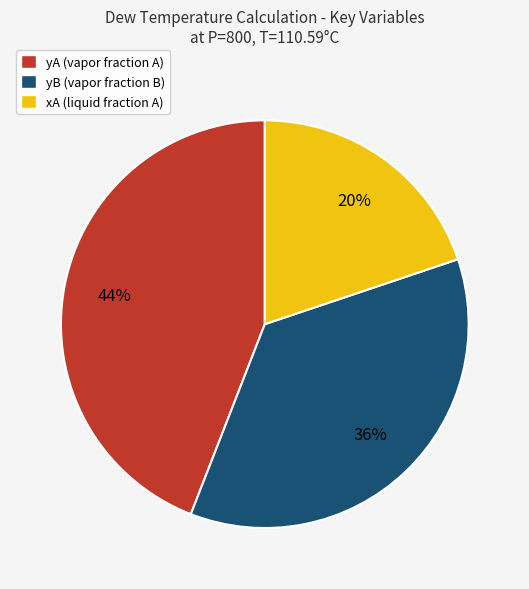

Does yB account for over 50% of the chart?

No